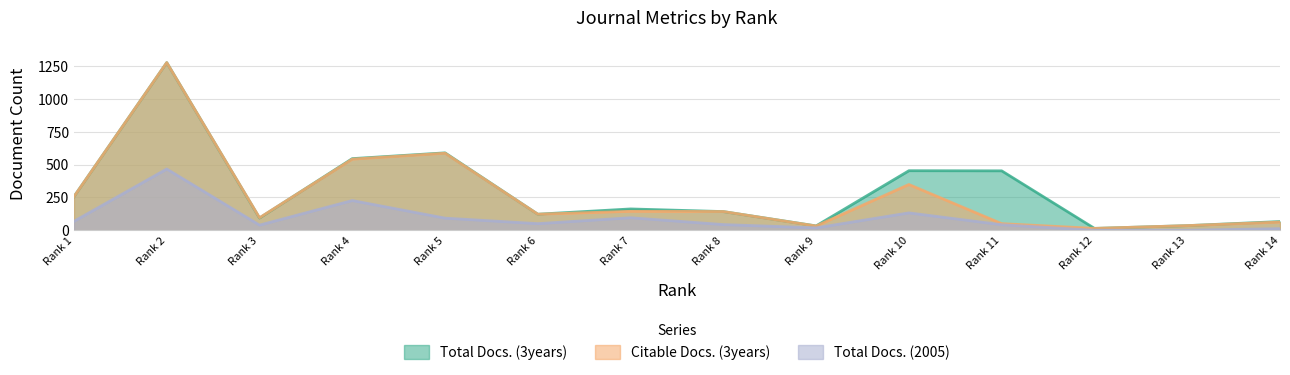

Rank the series by their maximum value, from highest to lowest.

Total Docs. (3years), Citable Docs. (3years), Total Docs. (2005)